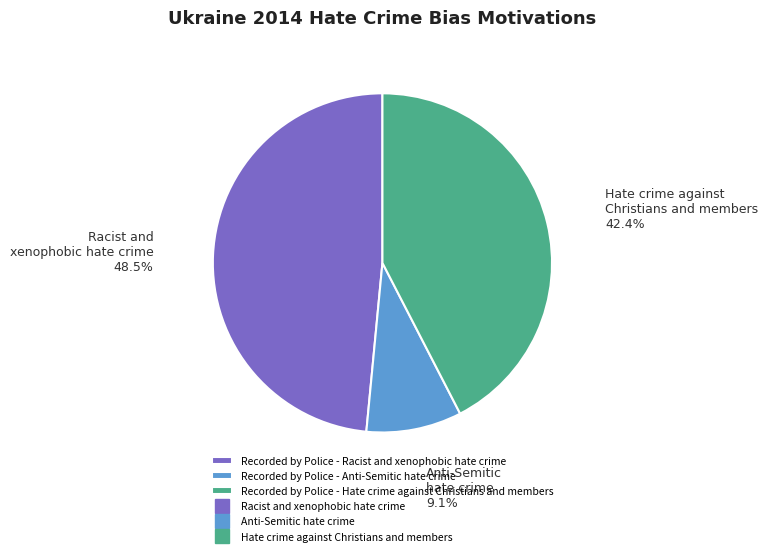

Is there a majority slice in this chart?

No